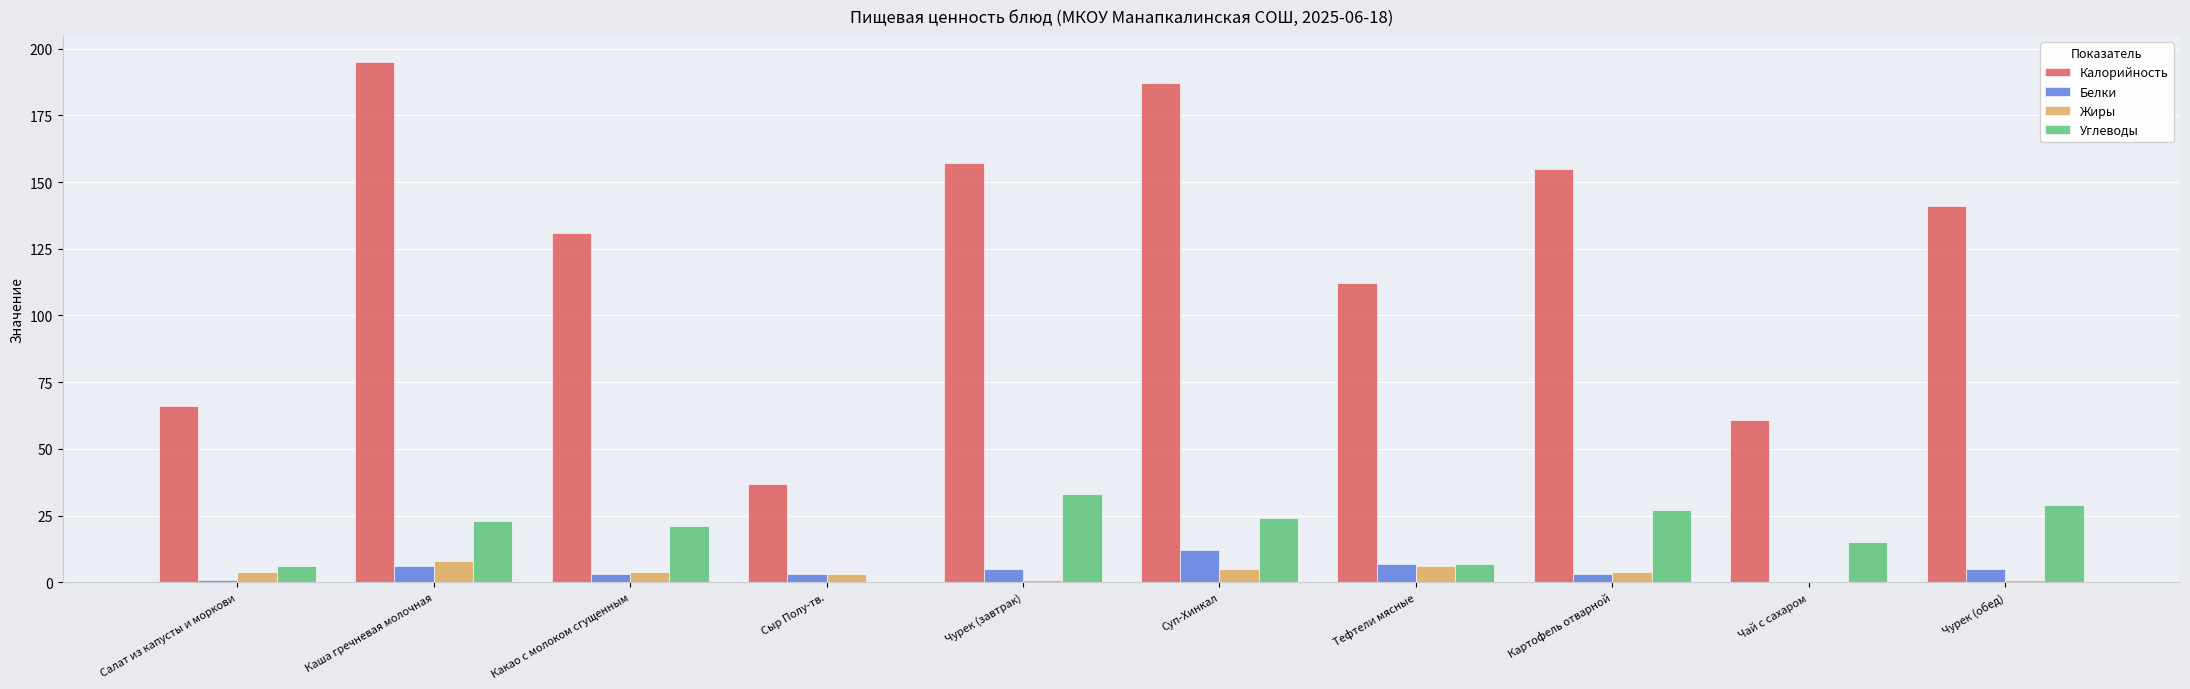

Reading left to right, extract all data points from this chart.

Калорийность: 66	195	131	37	157	187	112	155	61	141
Белки: 1	6	3	3	5	12	7	3	0	5
Жиры: 4	8	4	3	1	5	6	4	0	1
Углеводы: 6	23	21	0	33	24	7	27	15	29